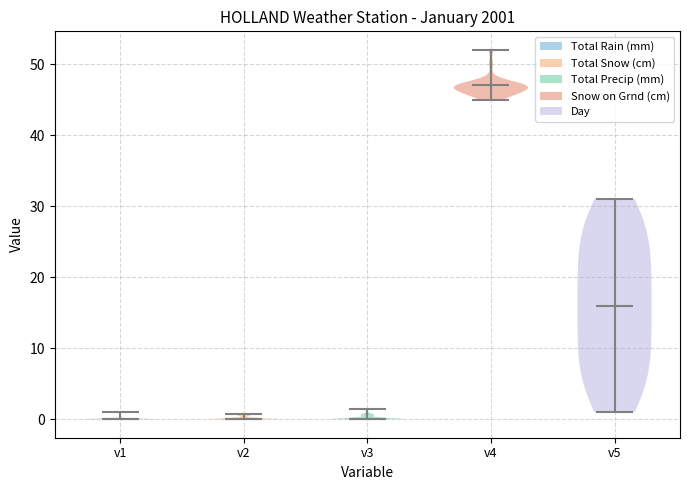

What is the highest point the violin for v4 reaches on the y-axis? The values are not printed on the chart, so give them approximately, as read against the axis.

52